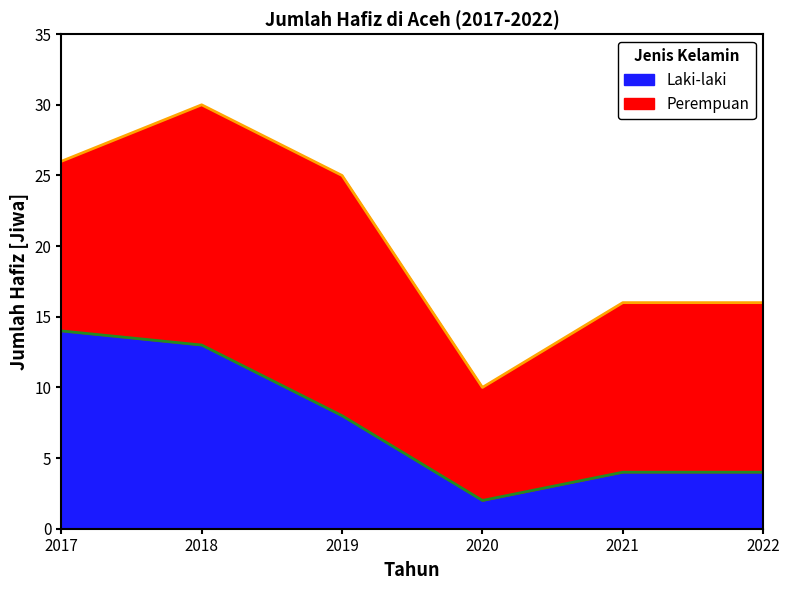

What value does the data have at 2018?

13